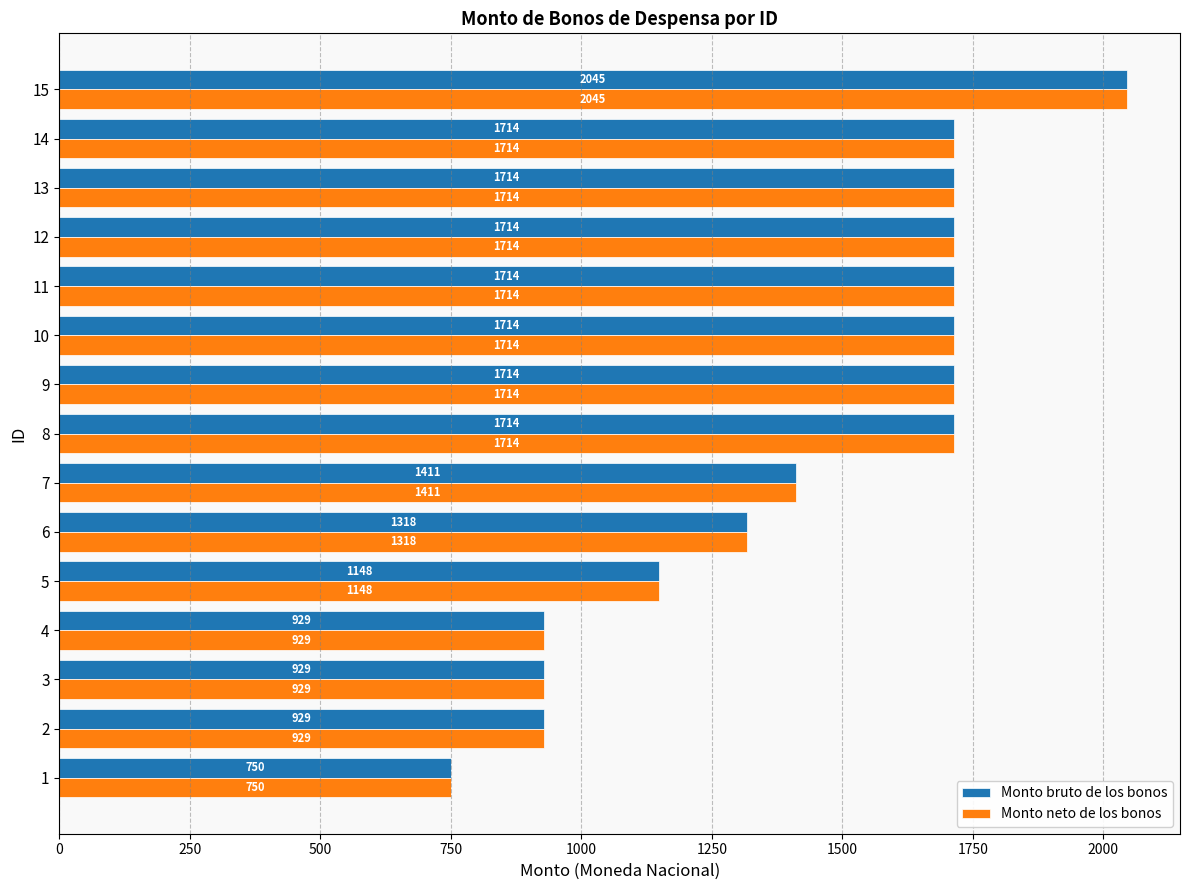

Is it true that Monto neto de los bonos equals 928.5 at 2?

True